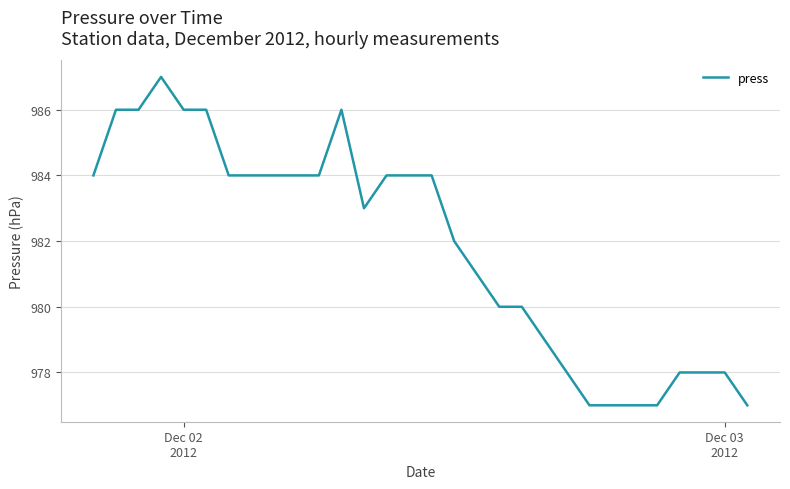

What is the maximum value shown in the chart?

987